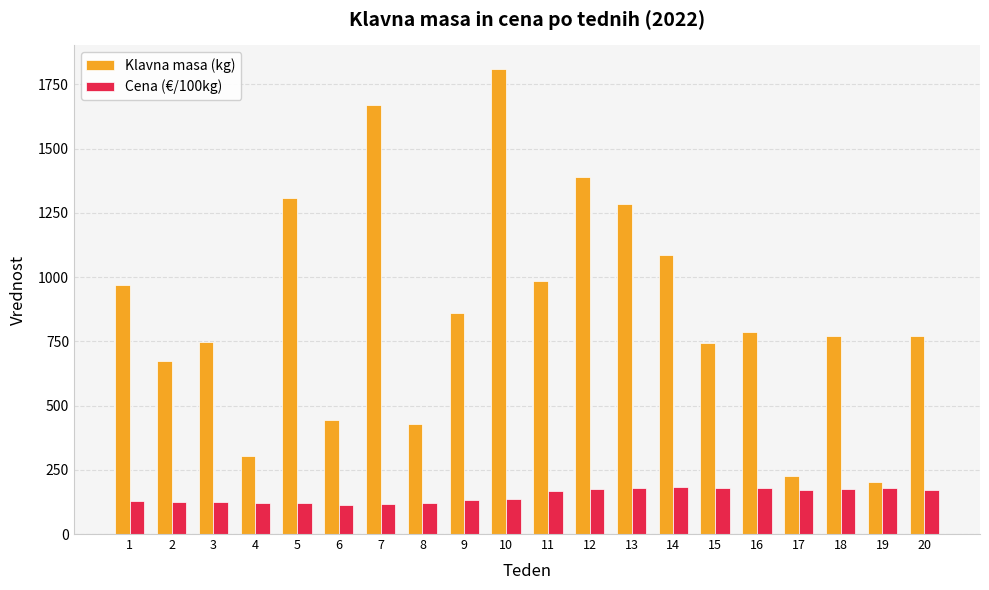

At 4, list the series in order from smallest to largest.

Cena (€/100kg), Klavna masa (kg)